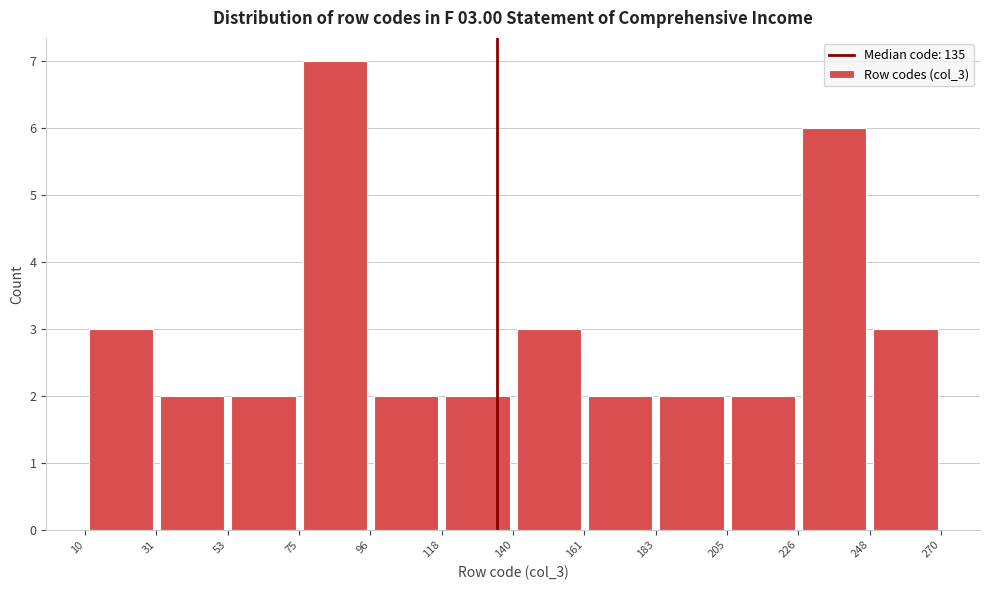

Over which range of the x-axis is the bar tallest?

75 to 96